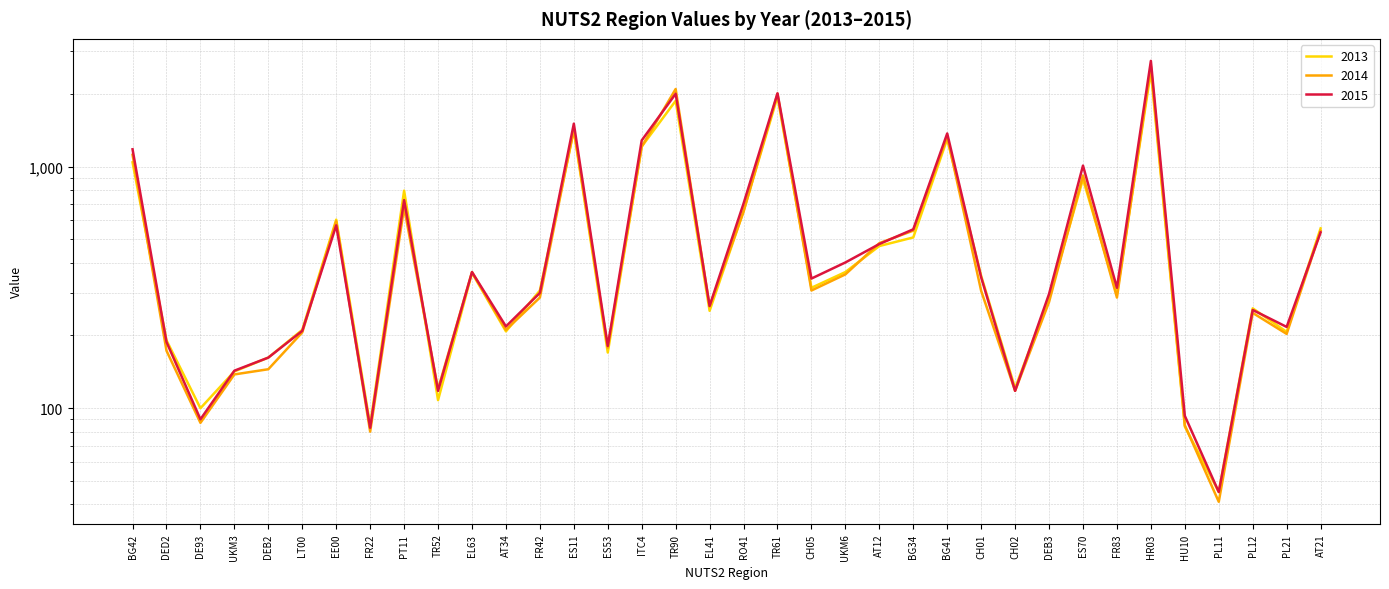

What is the label of the 16th point from the left?

ITC4